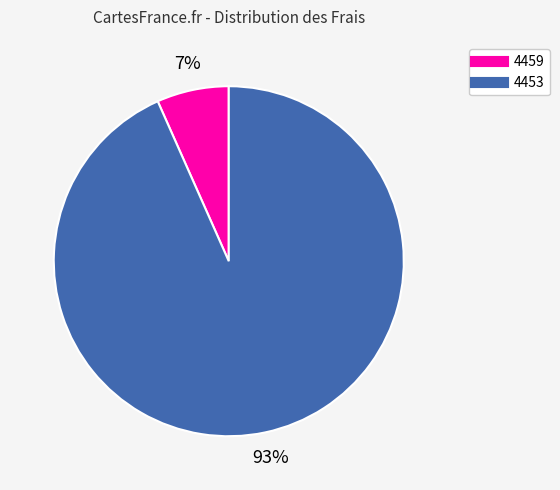

What is the largest slice in the pie chart?

4453